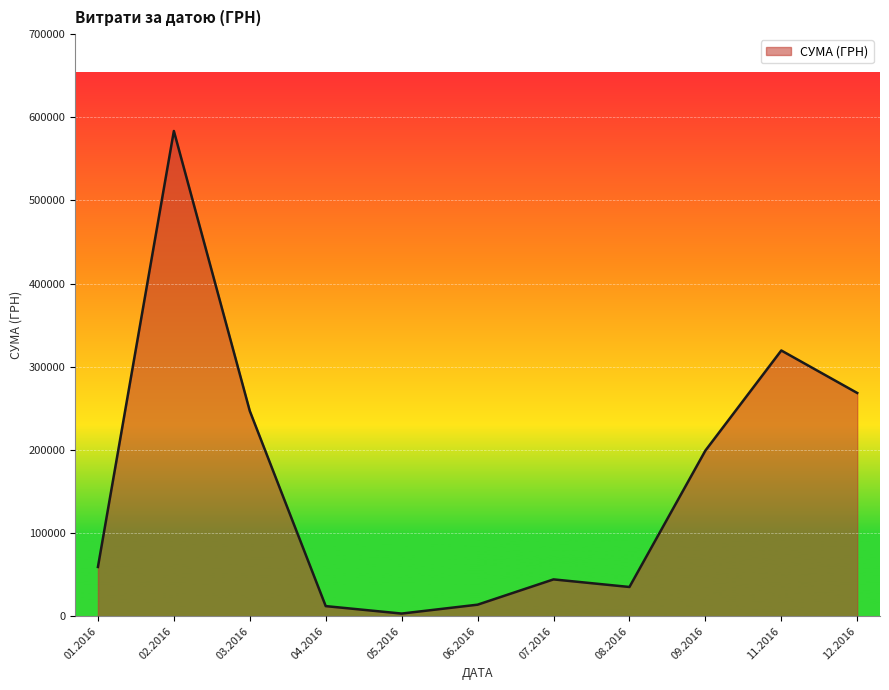

Is it true that the value at 11.2016 is 319574.0?

True